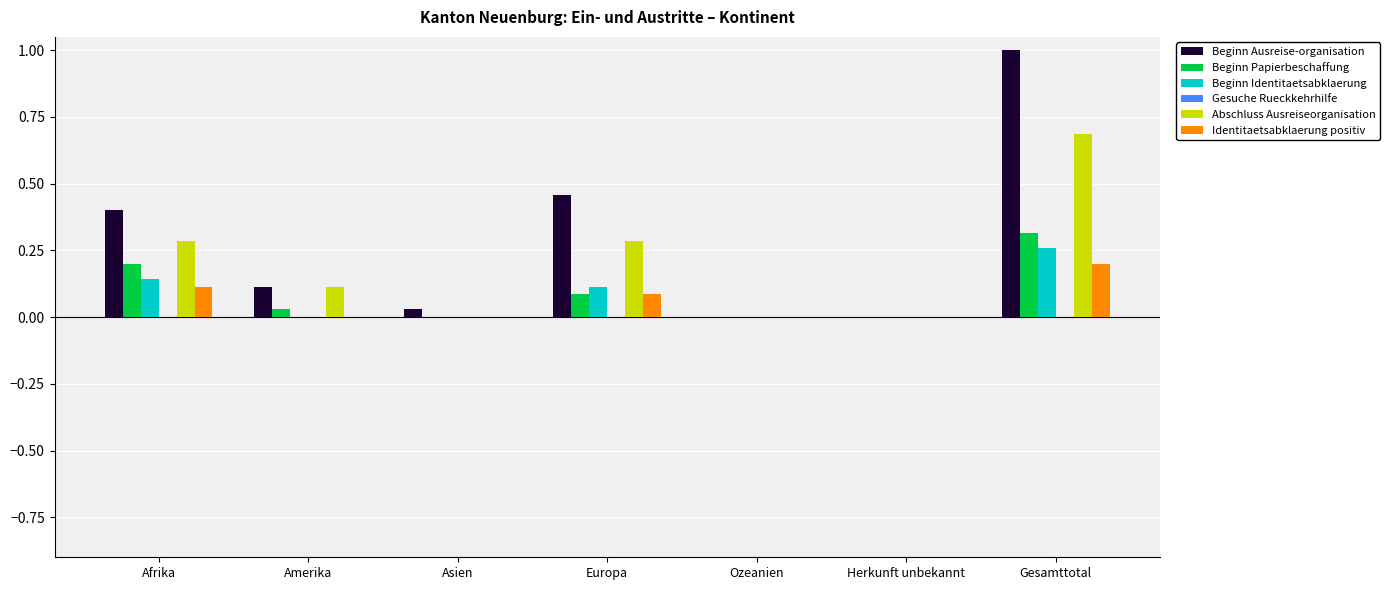

What is the sum of all Beginn Papierbeschaffung values?

0.6